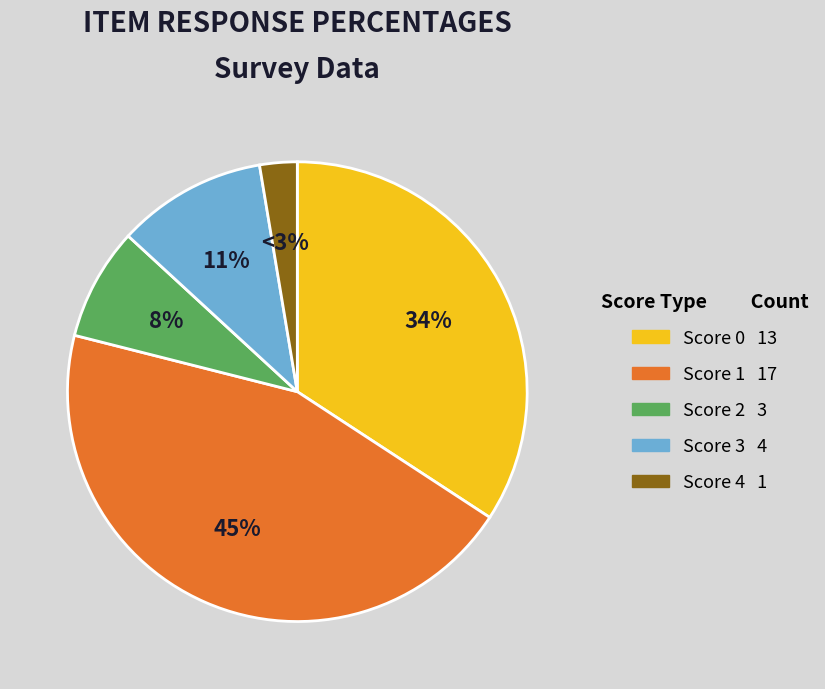

To the nearest percent, what is the average slice percentage?

20%